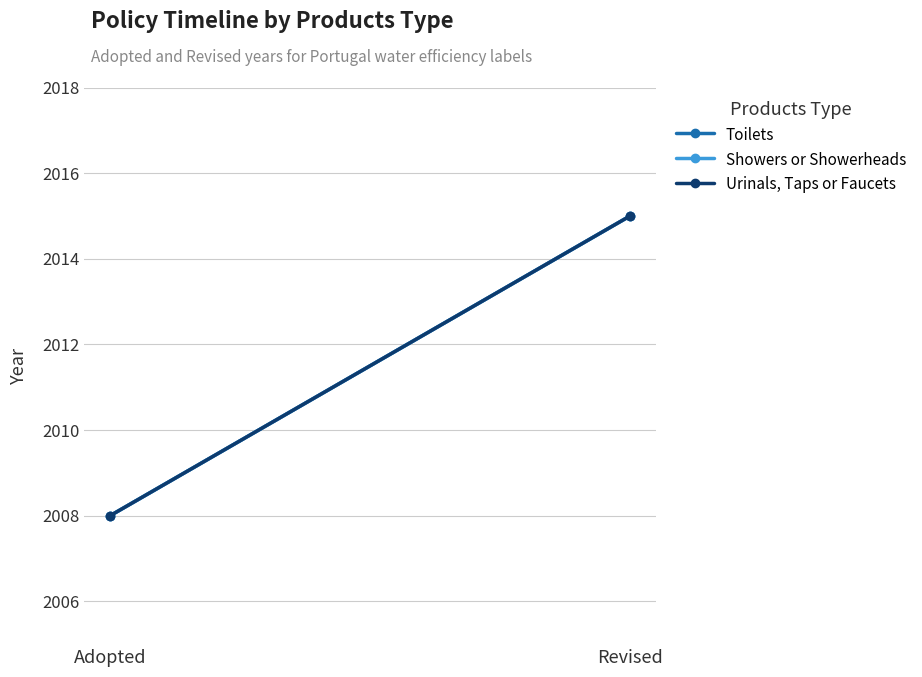

Read the Showers or Showerheads value at Revised.

2015